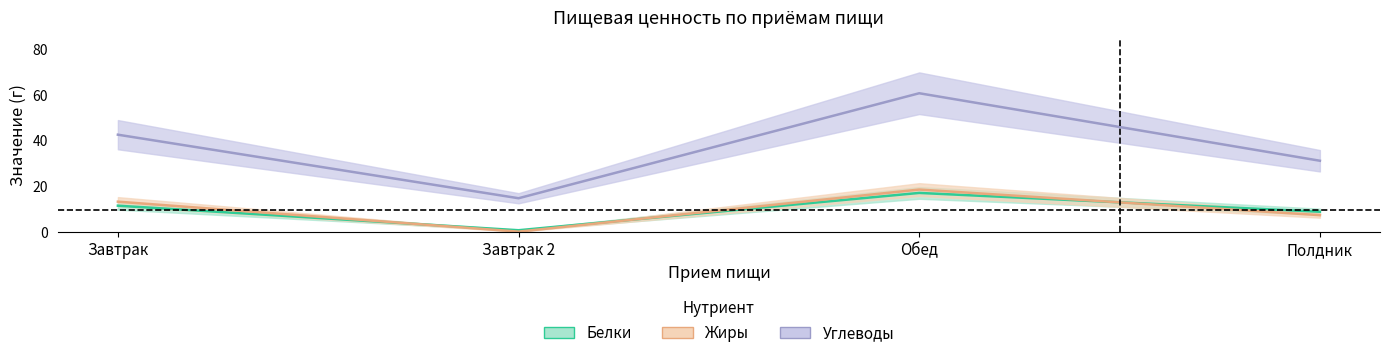

Read the Белки value at Завтрак 2.

0.8